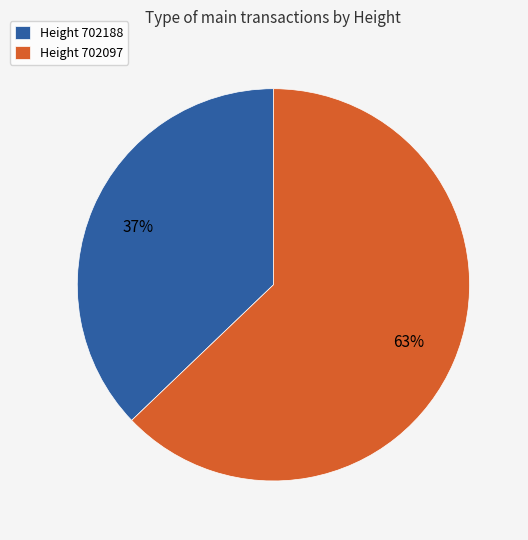

What percentage is the Height 702097 slice, to the nearest percent?

63%